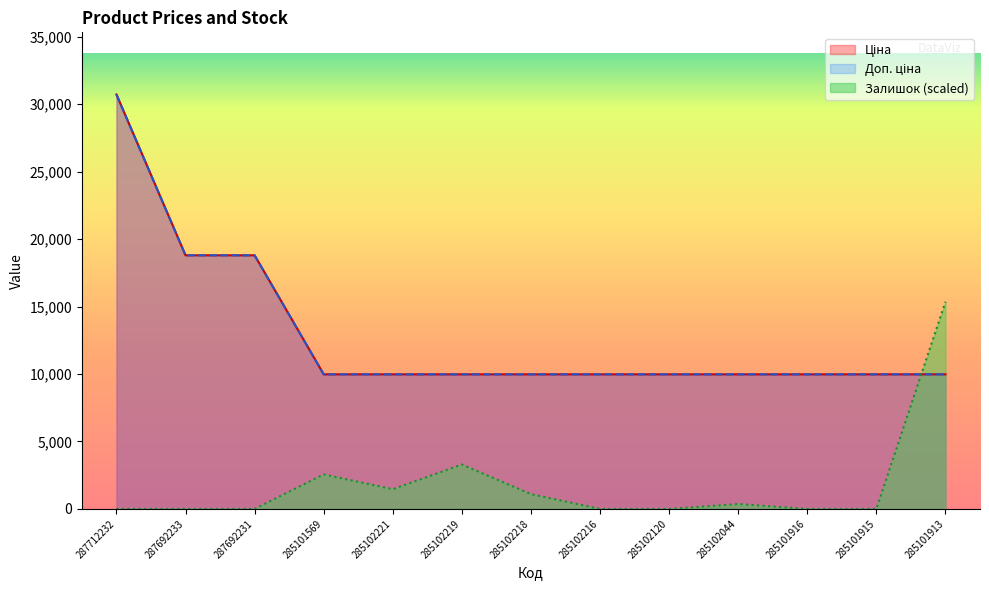

How many data points does each series have?

13